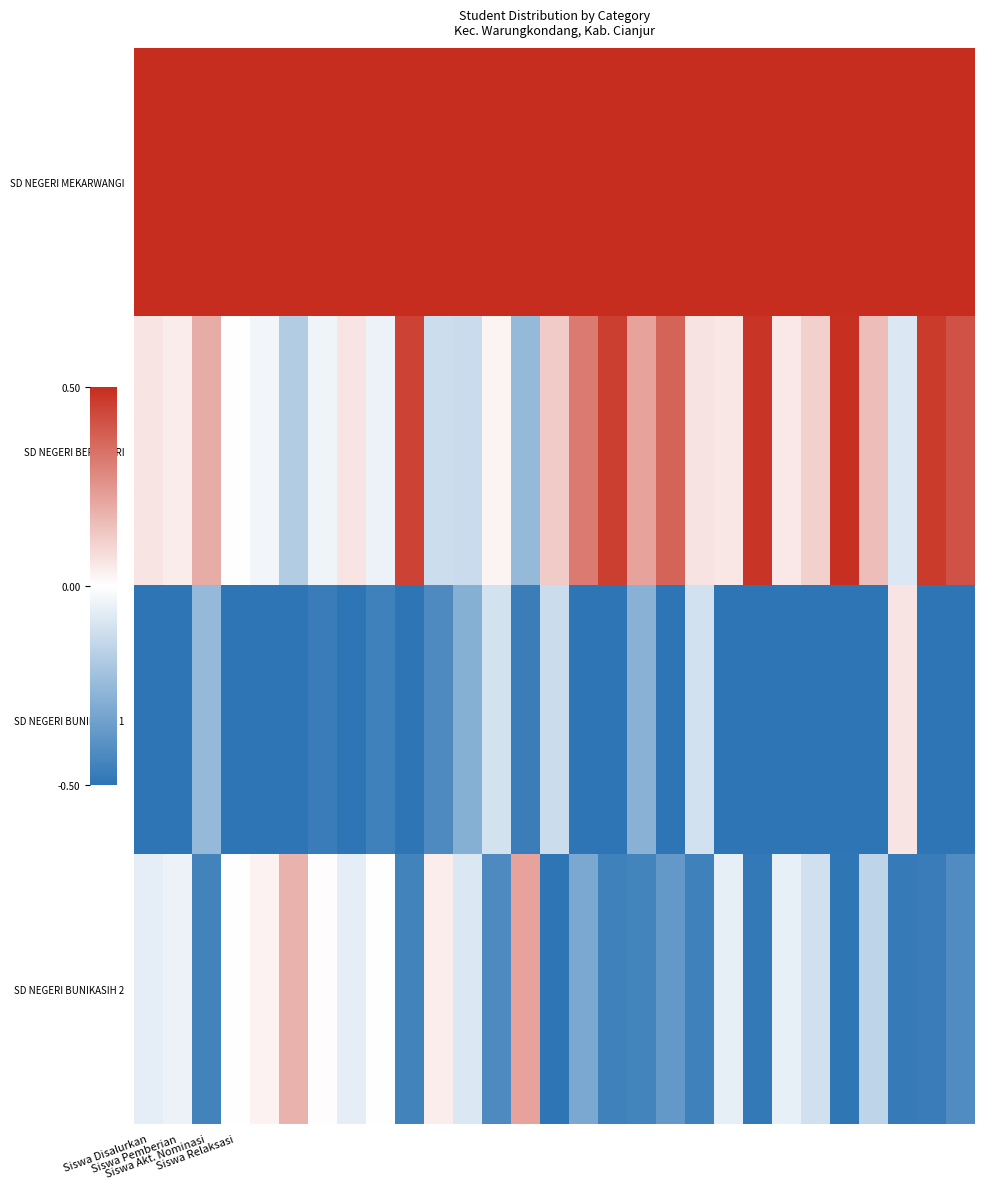

Reading left to right, transcribe all the data shown in this chart.

SD NEGERI MEKARWANGI: 0.5	0.5	0.5	0.5	0.5	0.5	0.5	0.5	0.5	0.5	0.5	0.5	0.5	0.5	0.5	0.5	0.5	0.5	0.5	0.5	0.5	0.5	0.5	0.5	0.5	0.5	0.5	0.5	0.5
SD NEGERI BERDIKARI: 0.1	0.0	0.2	-0.0	-0.0	-0.2	-0.0	0.1	-0.0	0.4	-0.1	-0.1	0.0	-0.3	0.1	0.3	0.5	0.2	0.4	0.1	0.1	0.5	0.1	0.1	0.5	0.2	-0.1	0.5	0.4
SD NEGERI BUNIKASIH 1: -0.5	-0.5	-0.3	-0.5	-0.5	-0.5	-0.5	-0.5	-0.5	-0.5	-0.4	-0.3	-0.1	-0.5	-0.1	-0.5	-0.5	-0.3	-0.5	-0.1	-0.5	-0.5	-0.5	-0.5	-0.5	-0.5	0.1	-0.5	-0.5
SD NEGERI BUNIKASIH 2: -0.1	-0.0	-0.4	-0.0	0.0	0.2	0.0	-0.1	0.0	-0.4	0.0	-0.1	-0.4	0.2	-0.5	-0.3	-0.5	-0.4	-0.4	-0.5	-0.1	-0.5	-0.1	-0.1	-0.5	-0.2	-0.5	-0.5	-0.4